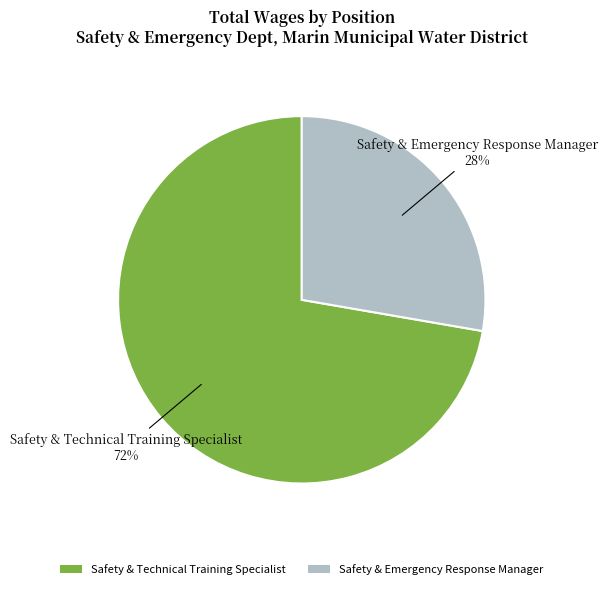

To the nearest percent, what portion does Safety & Technical Training Specialist represent?

72%